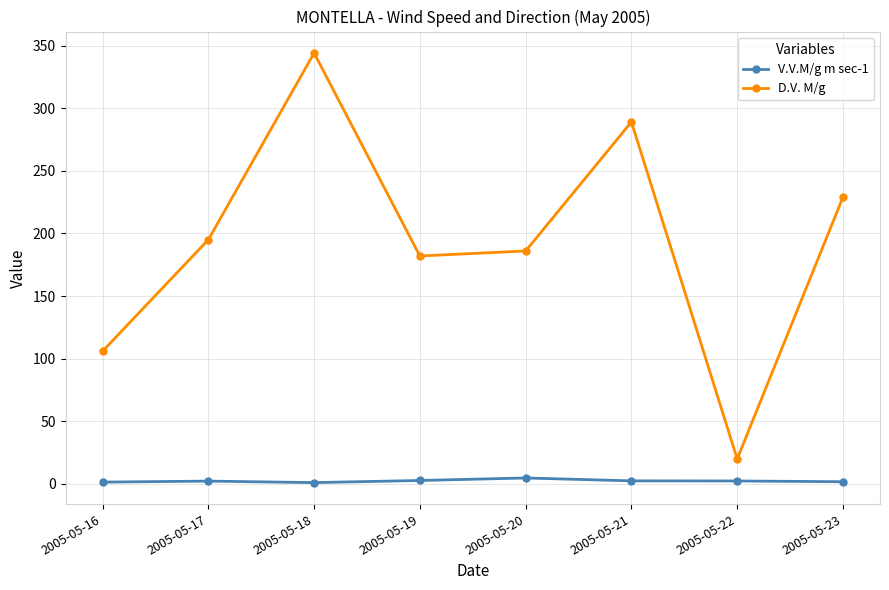

What is the value of the D.V. M/g point at the 1st from the left?

106.0